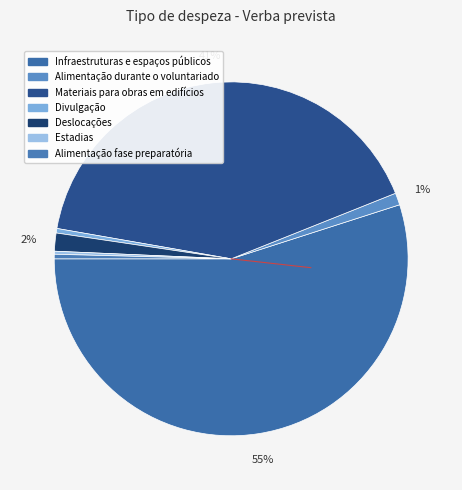

The Infraestruturas e espaços públicos slice represents 41% of the pie. True or false?

False